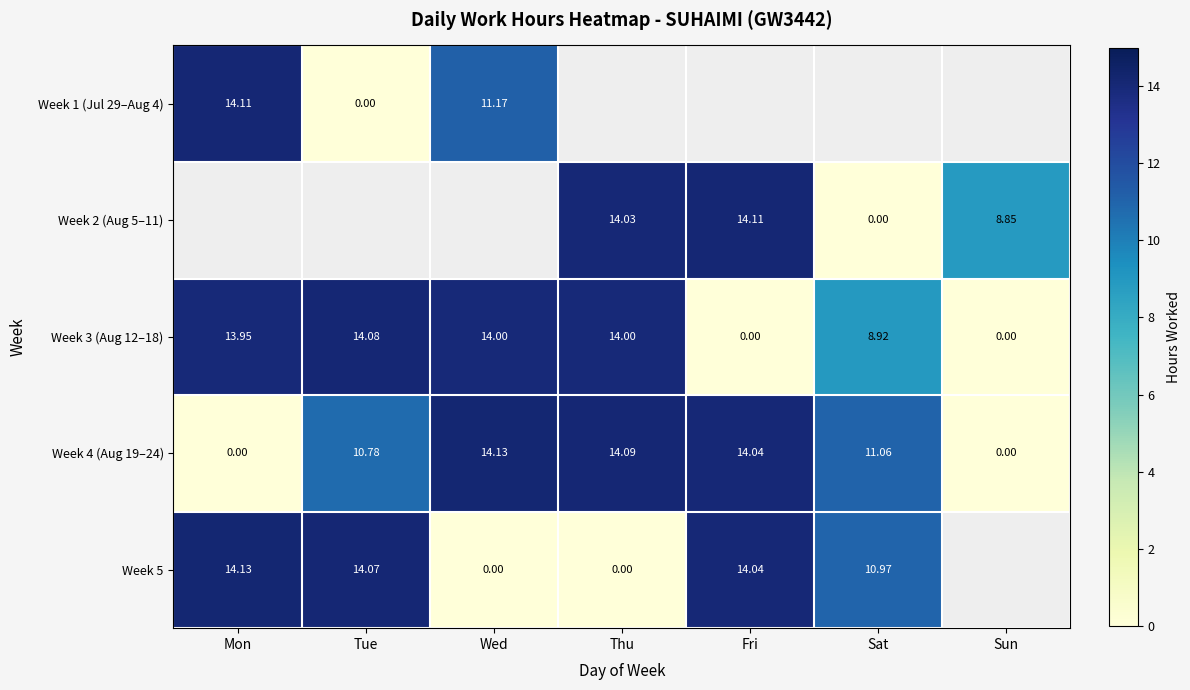

Between Tue and Sun, which is larger?

Sun